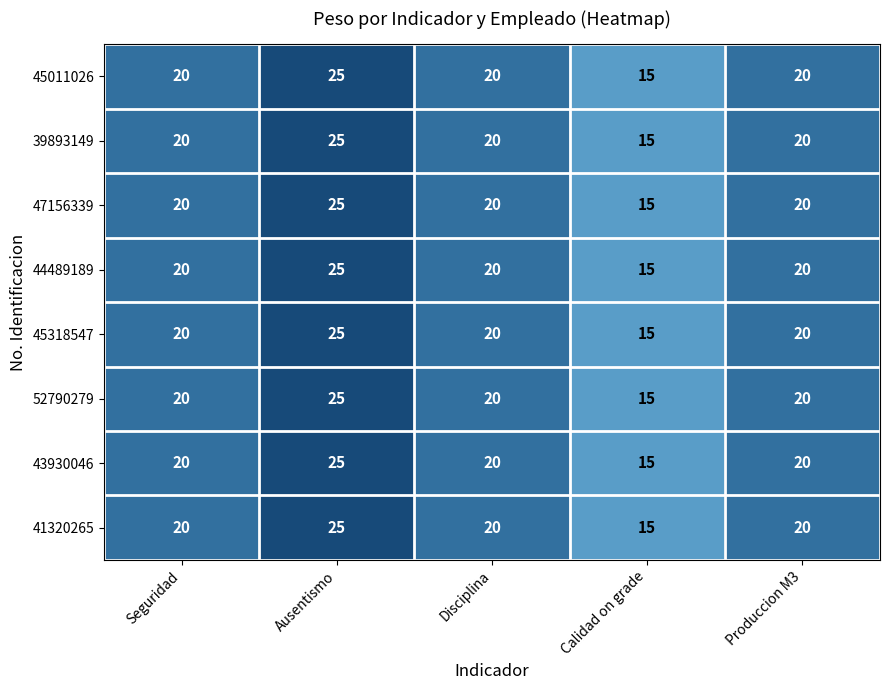

What is the difference between the maximum and minimum values in the 45318547 series?

10